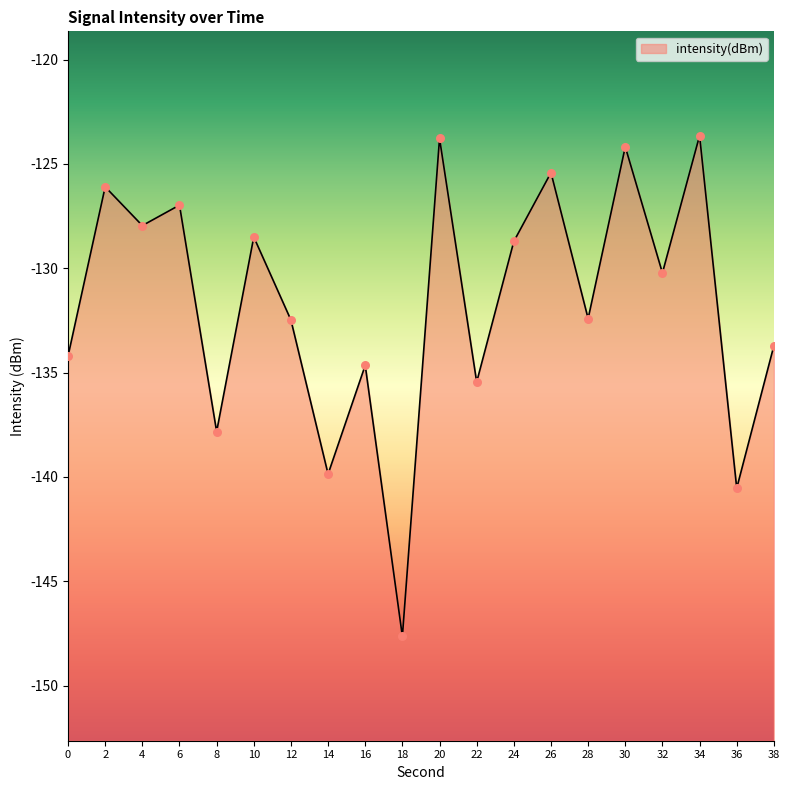

What is the change in value from 14 to 28?

+7.4